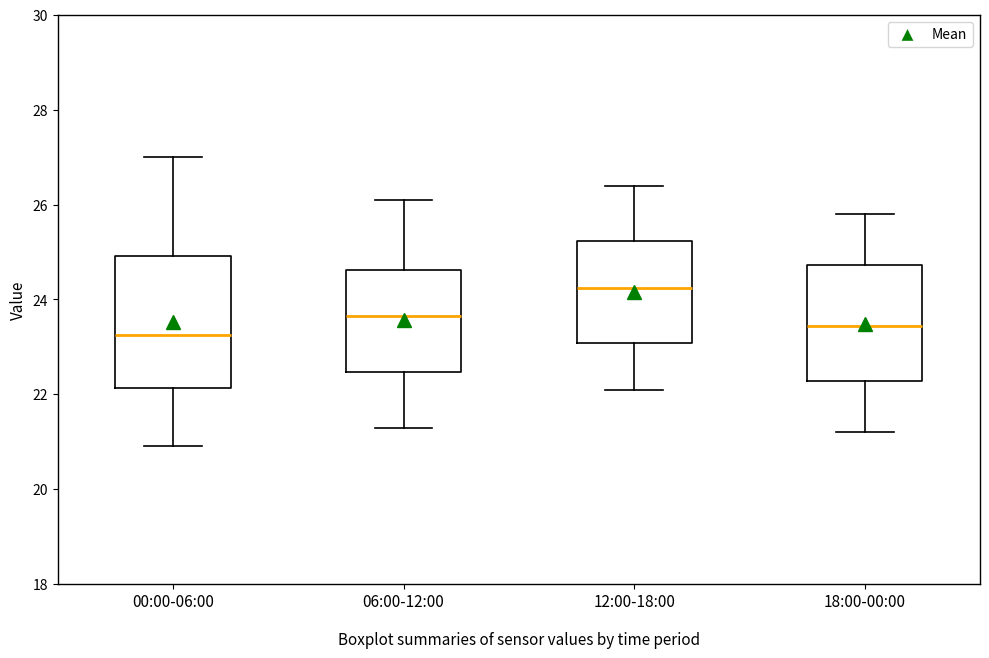

Where is the upper edge of the box for 00:00-06:00 on the y-axis? The values are not printed on the chart, so give them approximately, as read against the axis.

25.0